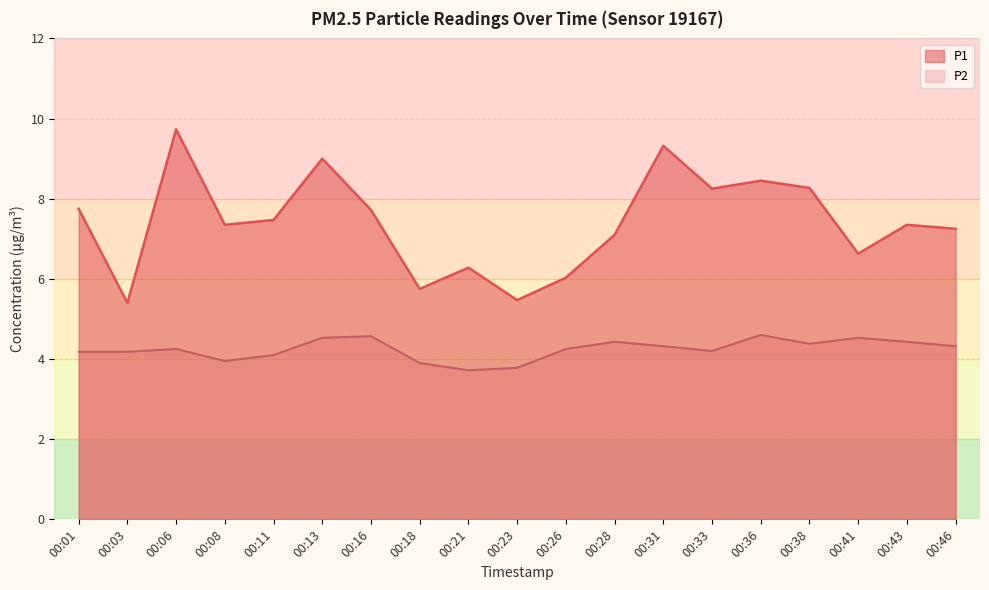

Does the chart have visible grid lines?

Yes